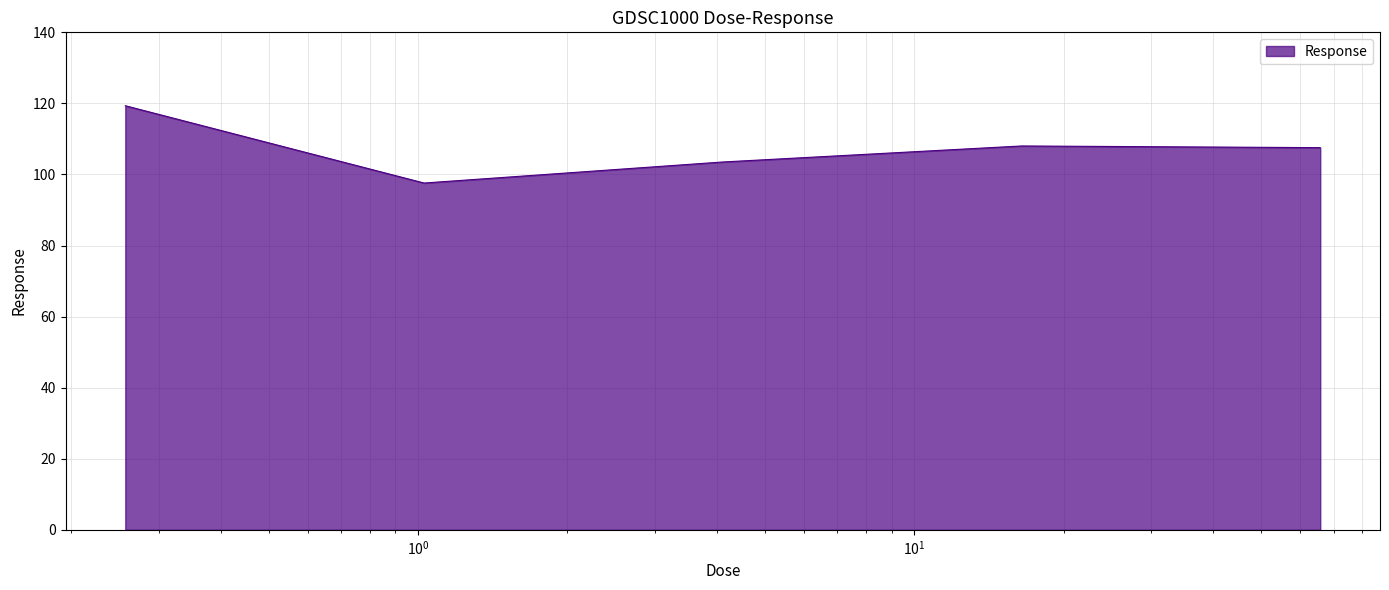

What is the maximum value shown in the chart?

119.3